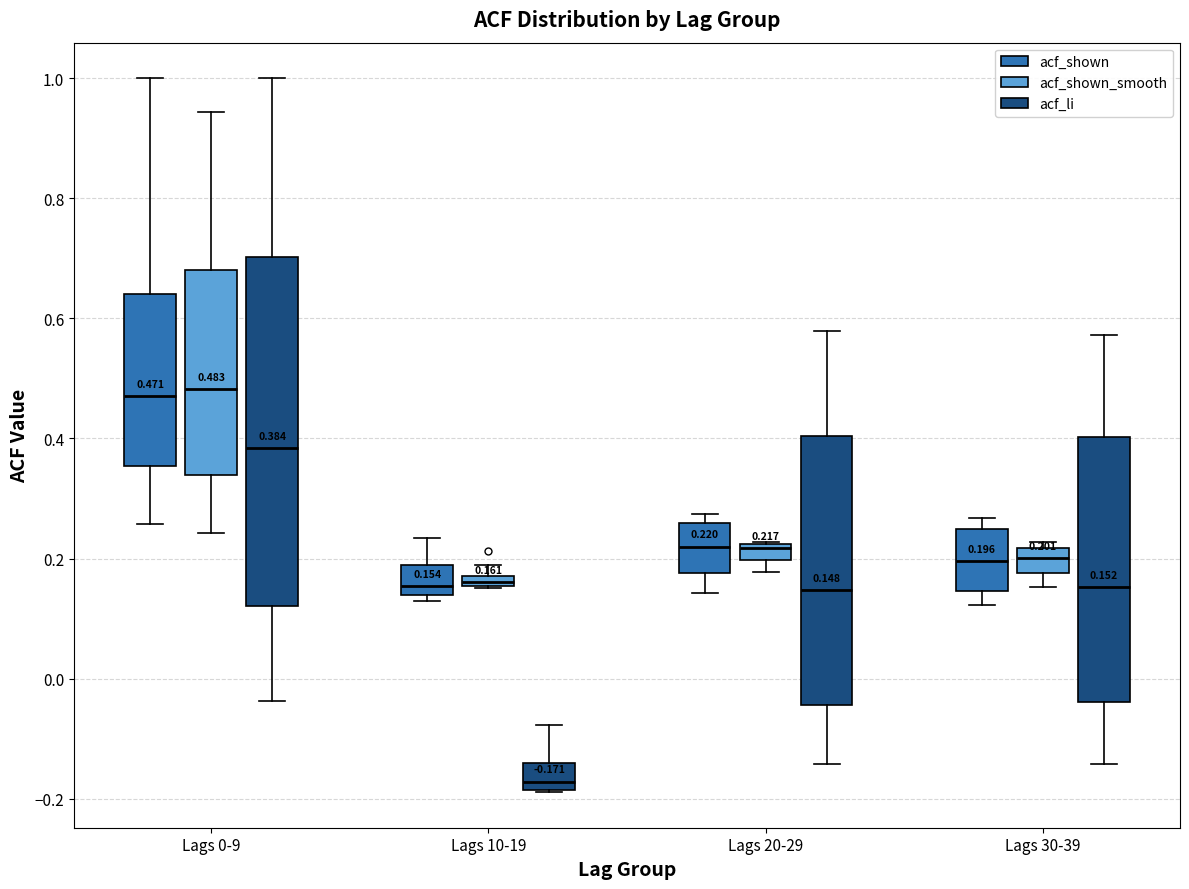

Which box is the tallest, from its lower edge to its upper edge?

Lags 0-9 (acf_li)